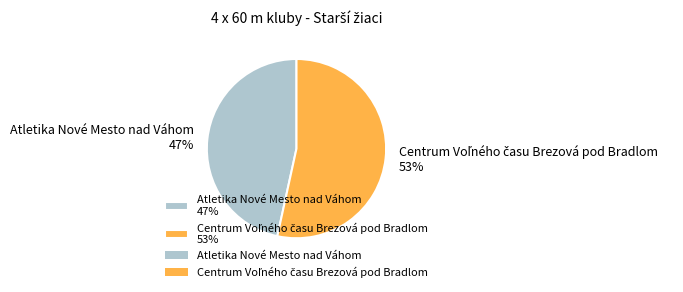

To the nearest percent, what percentage of the pie is Atletika Nové Mesto nad Váhom 47%?

47%